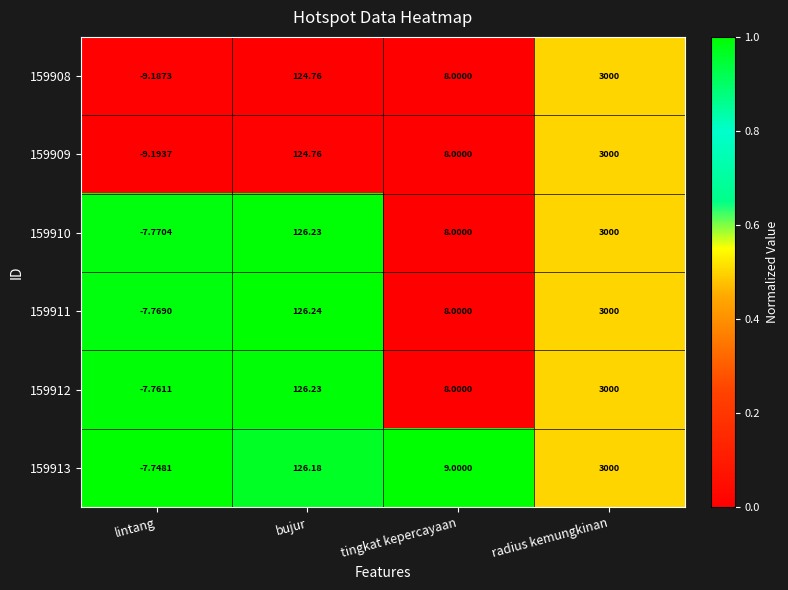

Where is 159908 nearest to the value 1495?

bujur